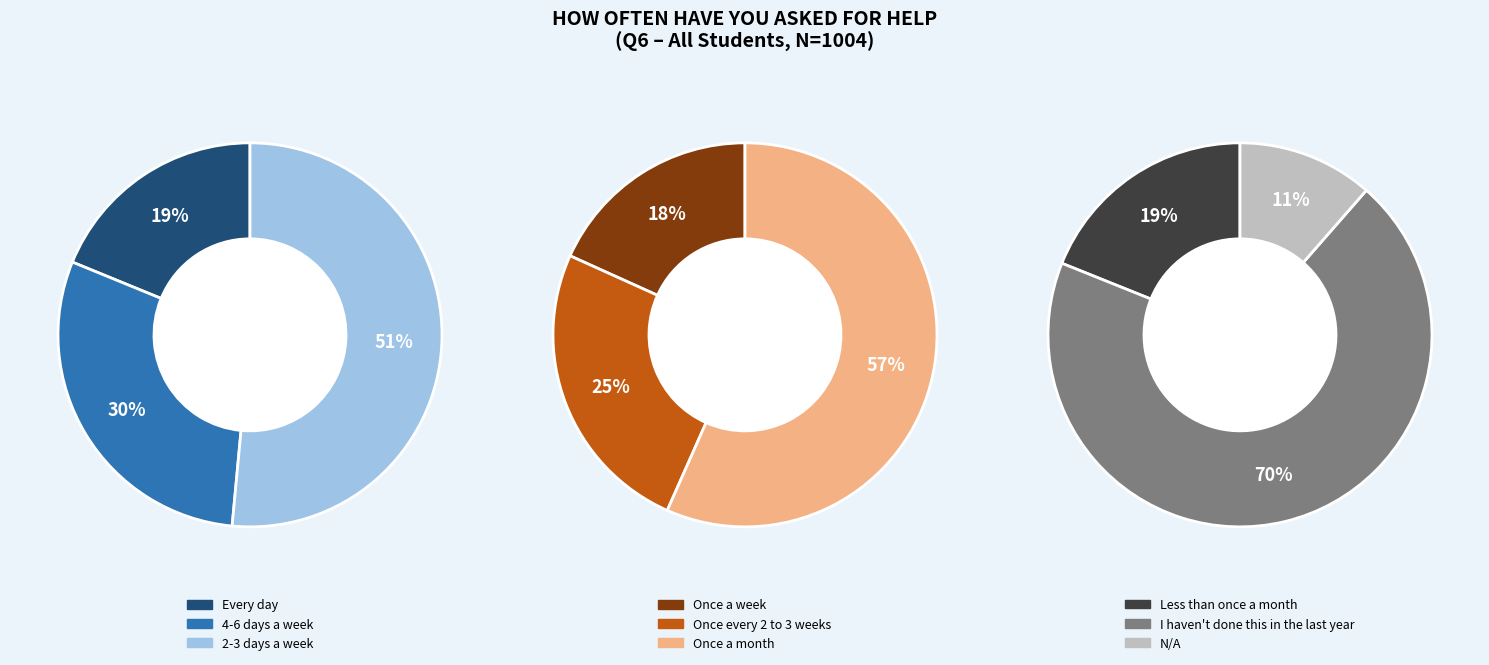

How many slices are in this pie chart?

9